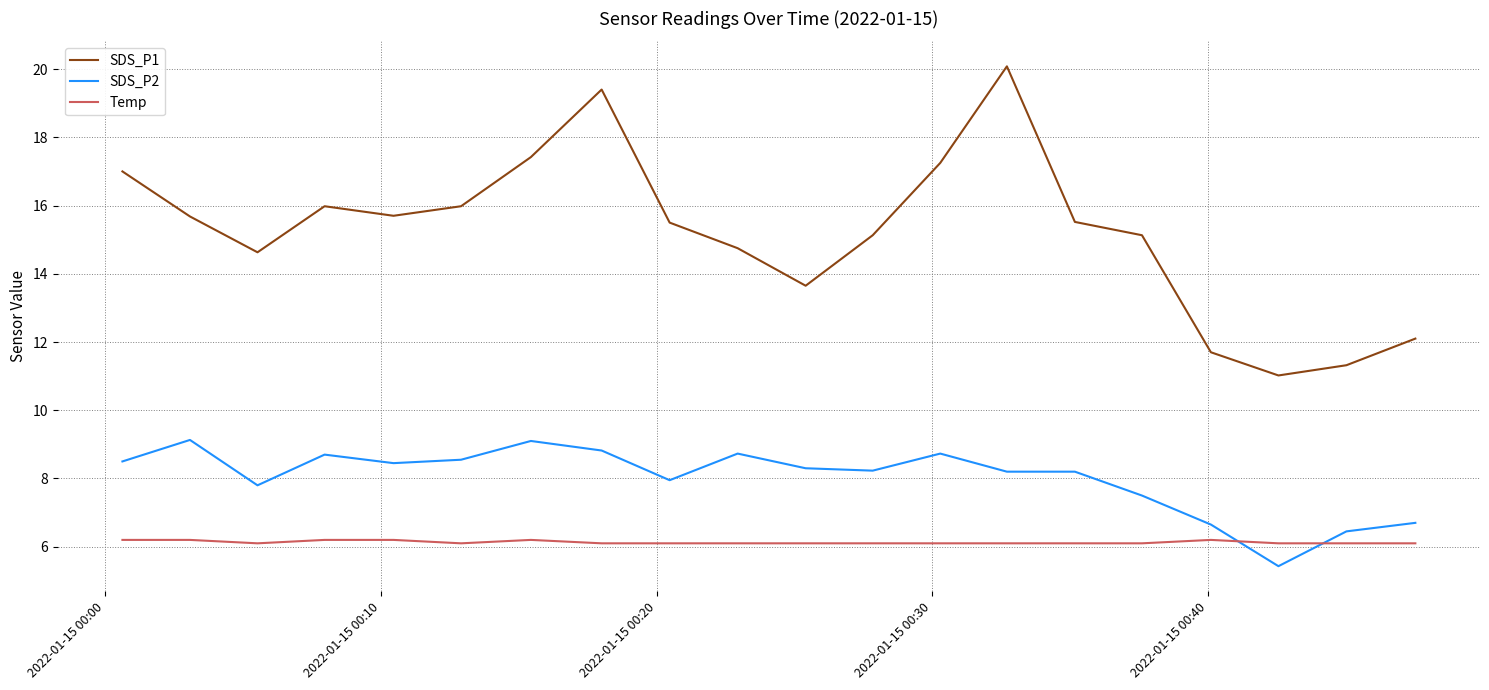

How many times do SDS_P2 and Temp cross each other?

2